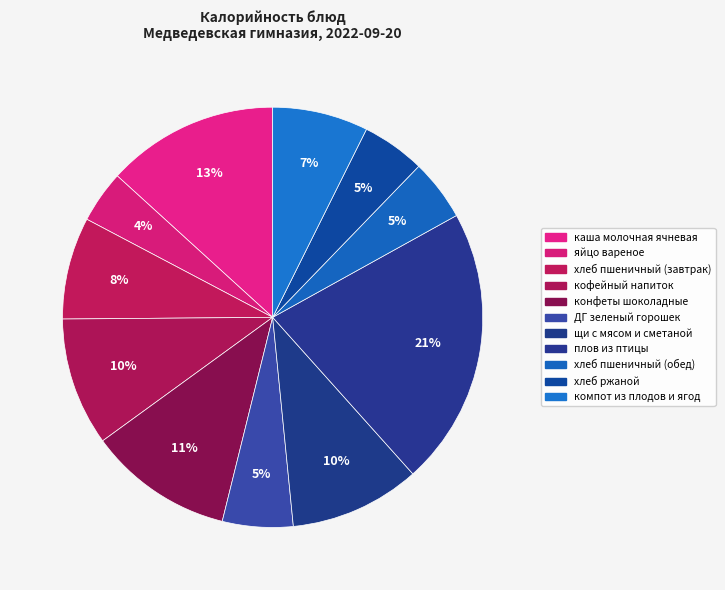

What percentage do ДГ зеленый горошек and плов из птицы together represent?

26.9%